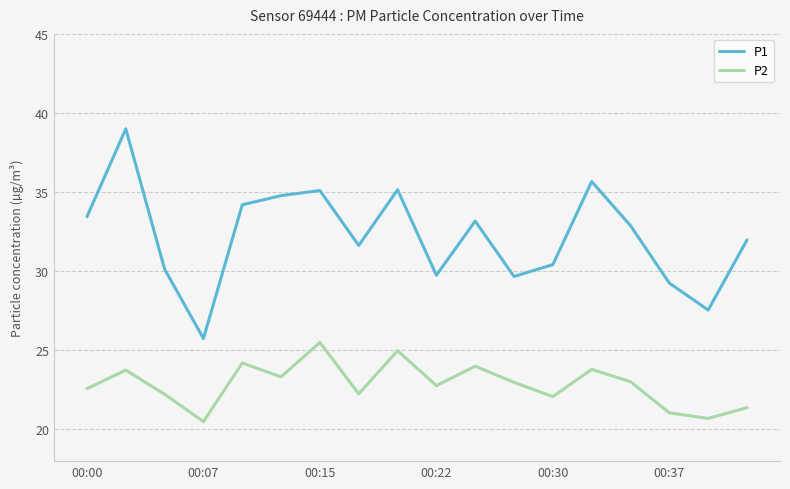

List the series in order of their peak value, lowest first.

P2, P1